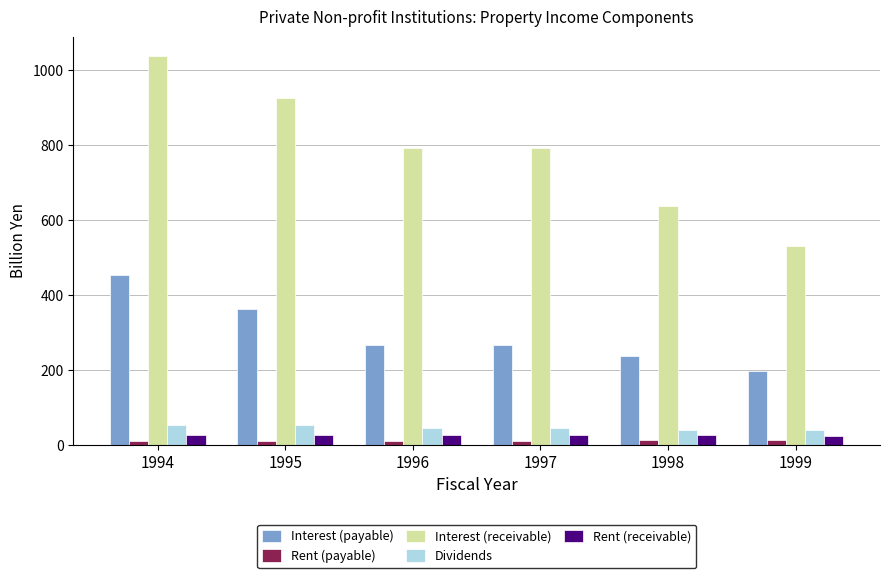

How many data points does each series have?

6